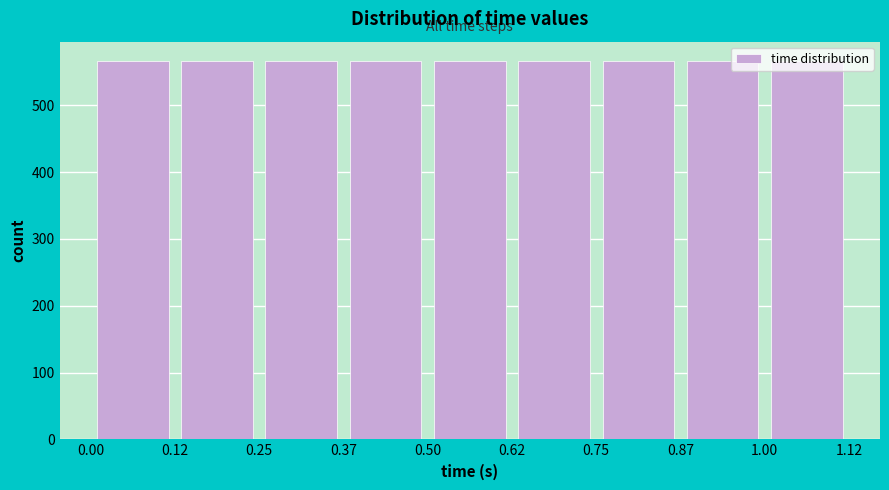

How tall is the bar that spans 0.37 to 0.50 on the x-axis? The values are not printed on the chart, so give them approximately, as read against the axis.

570